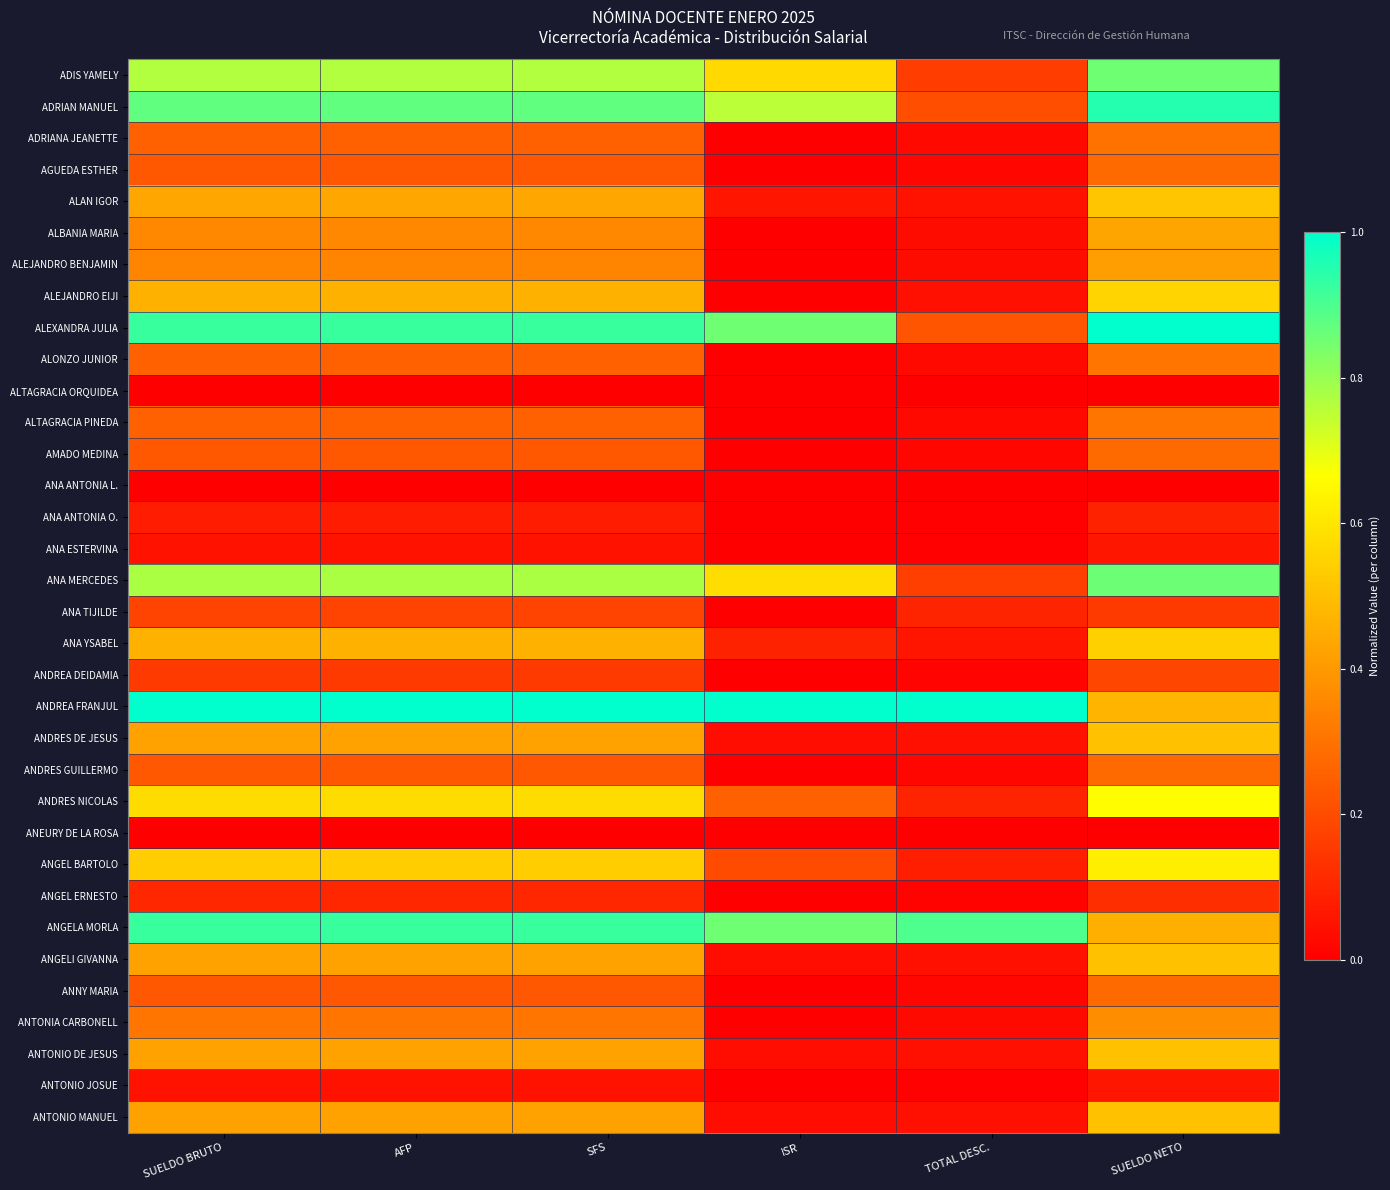

Which label corresponds to the largest value in the chart?

SUELDO NETO